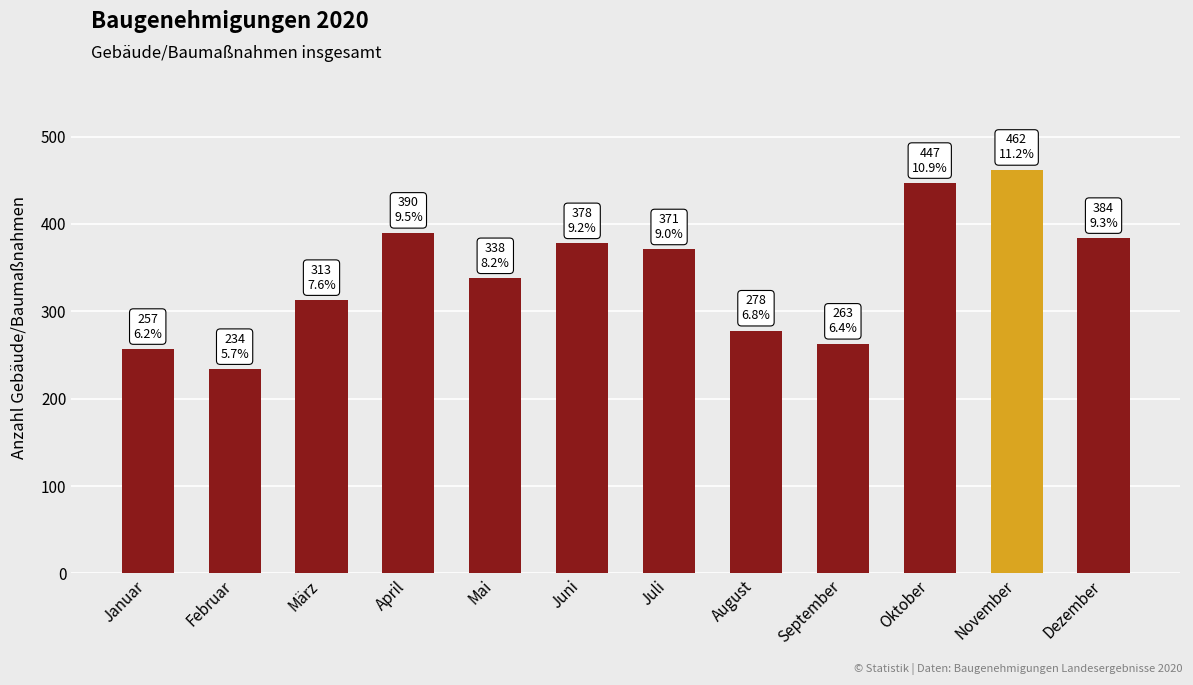

Rank the categories by value from highest to lowest.

November, Oktober, April, Dezember, Juni, Juli, Mai, März, August, September, Januar, Februar